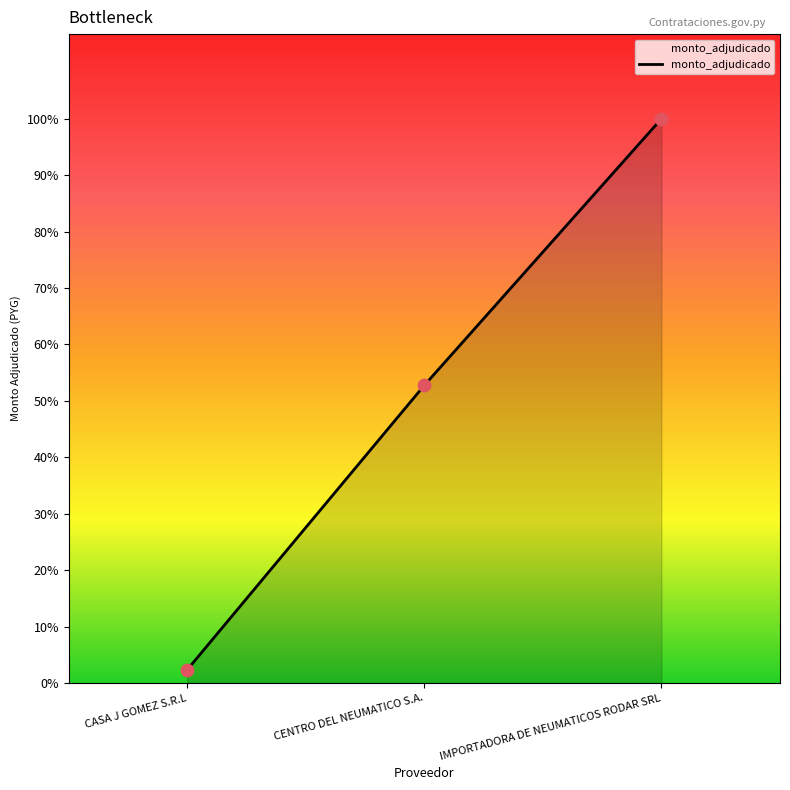

What is the change in value from CENTRO DEL NEUMATICO S.A. to IMPORTADORA DE NEUMATICOS RODAR SRL?

+49879000